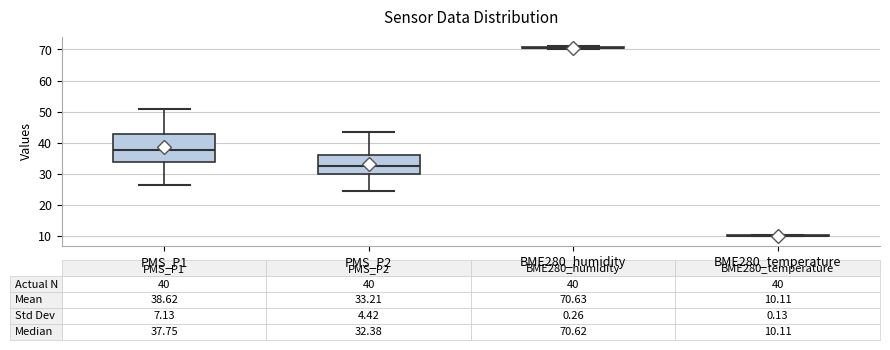

Comparing the boxes themselves (not the whiskers), which one is the tallest?

PMS_P1